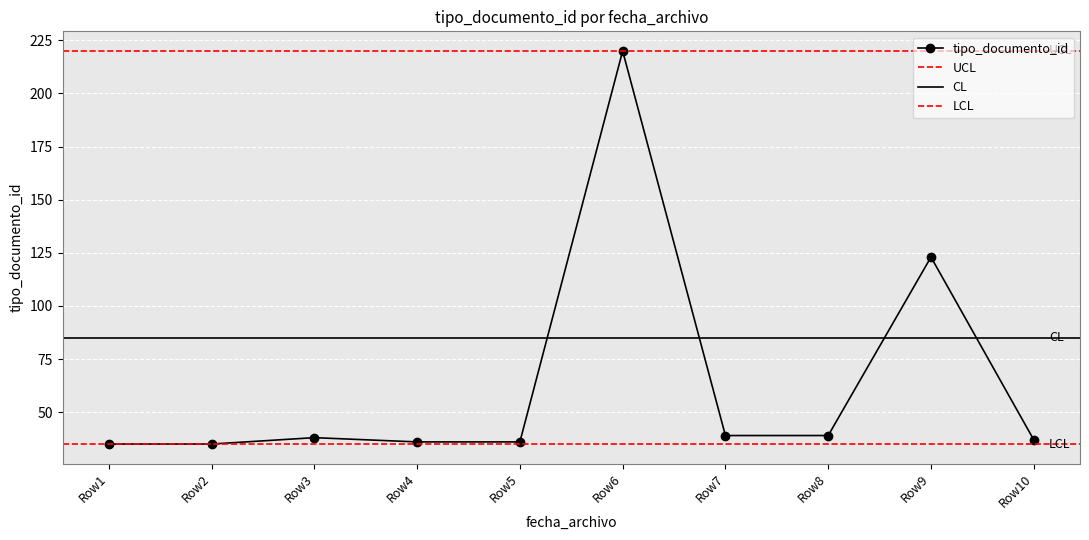

Reading right to left, list all the values displayed in this chart.

37	123	39	39	220	36	36	38	35	35